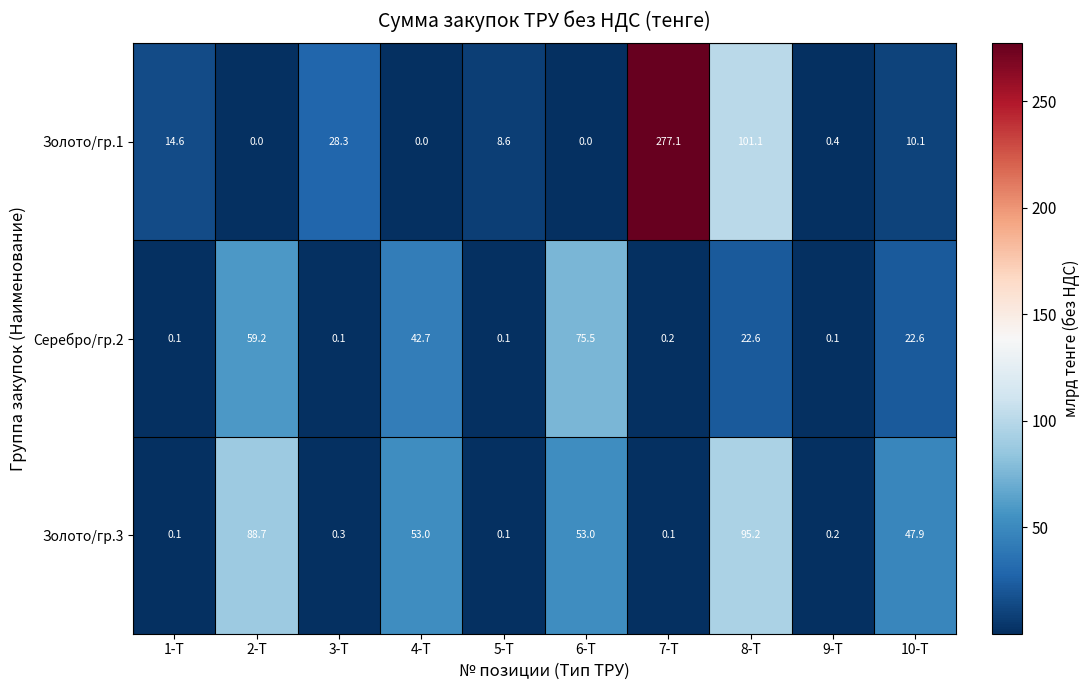

What is the difference between the Золото/гр.3 values at 6-Т and 5-Т?

52.9